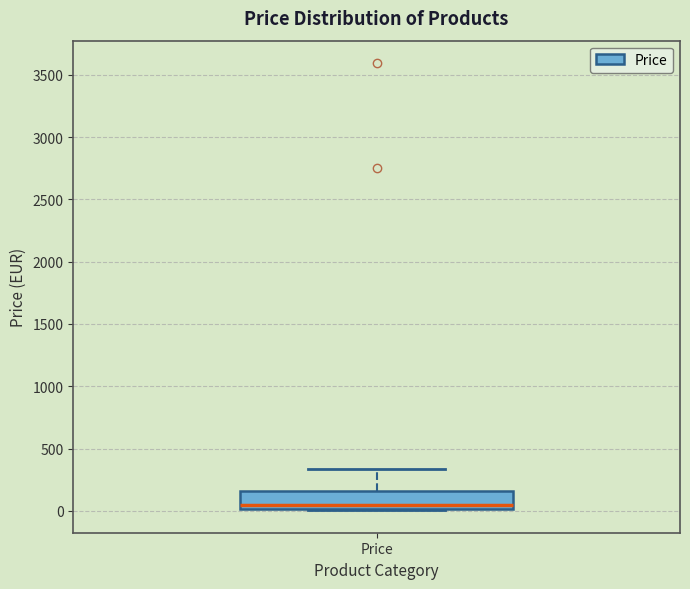

Where does the upper whisker of the box for Price end on the y-axis? The values are not printed on the chart, so give them approximately, as read against the axis.

350